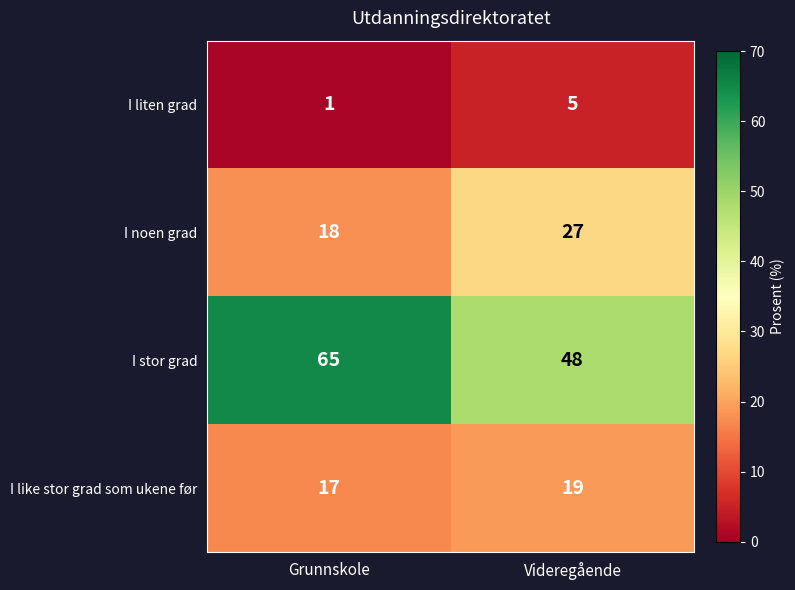

Which series has the largest range (max minus min)?

I stor grad